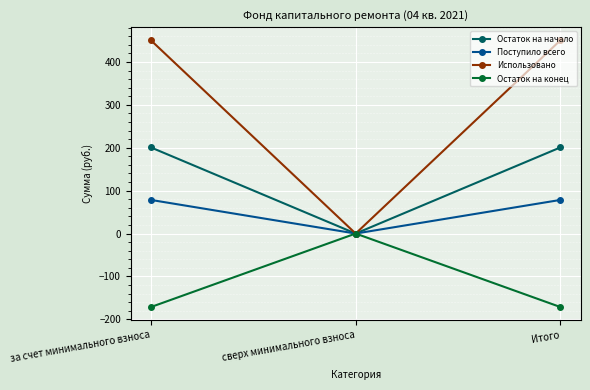

True or false: Остаток на начало has a value of 0.0 at сверх минимального взноса.

True